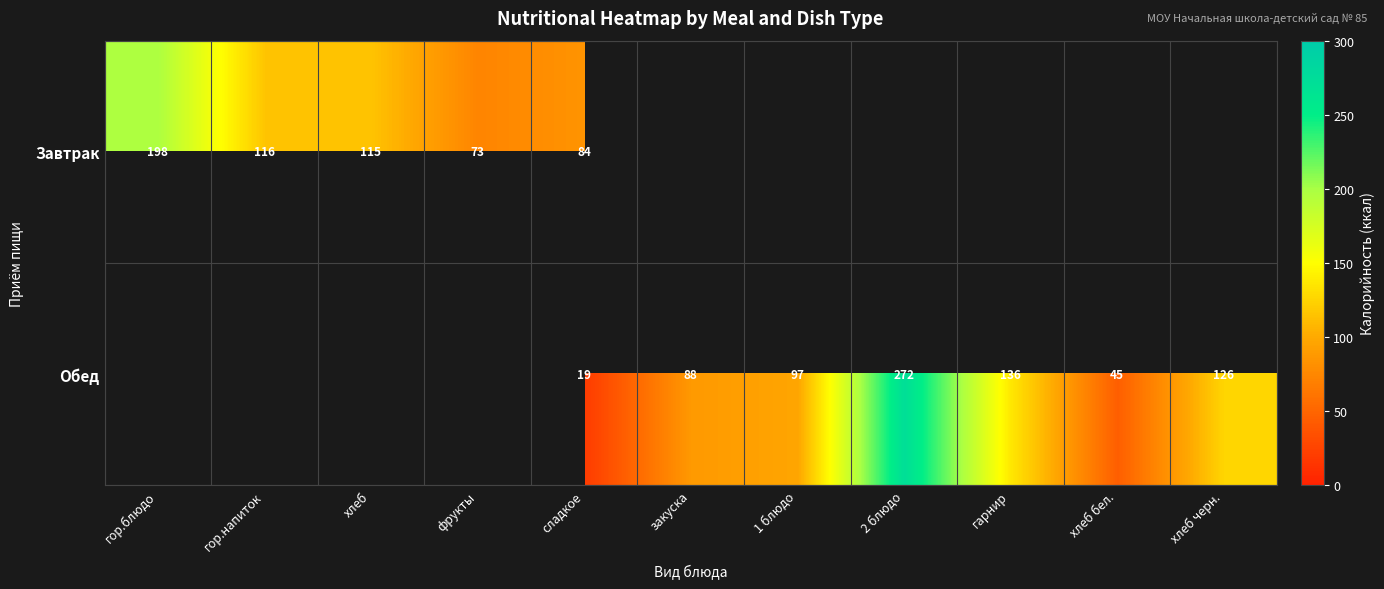

Is the value of Обед at гарнир greater than the value of Завтрак at сладкое?

Yes